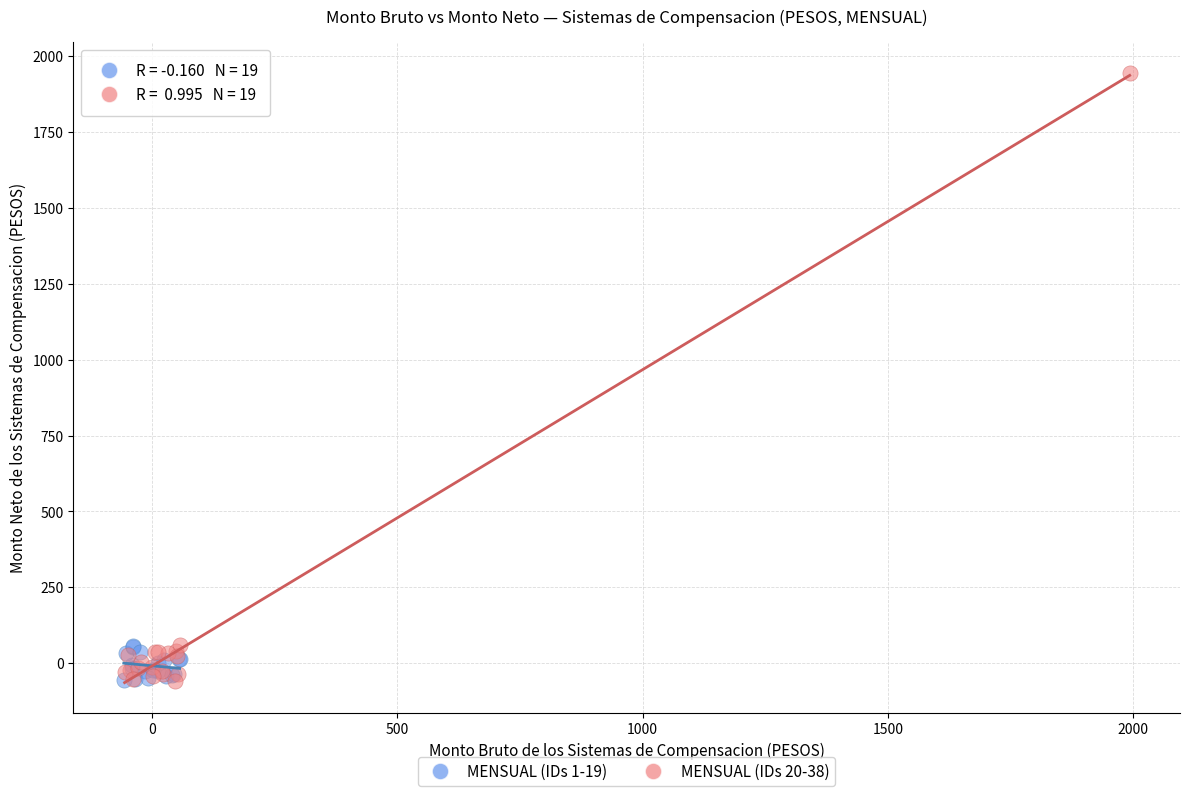

What are all the series names shown in the legend?

MENSUAL (IDs 1-19), MENSUAL (IDs 20-38)